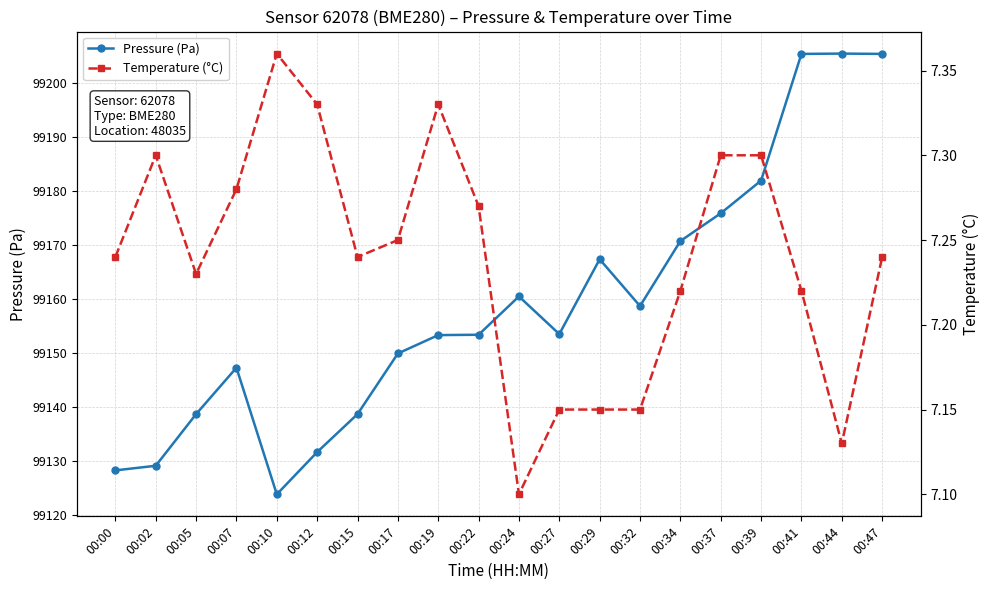

Reading right to left, list all the values displayed in this chart.

Pressure (Pa): 99205.4	99205.4	99205.4	99181.9	99175.9	99170.8	99158.7	99167.4	99153.5	99160.5	99153.4	99153.3	99149.9	99138.7	99131.7	99123.9	99147.3	99138.7	99129.2	99128.3
Temperature (°C): 7.2	7.1	7.2	7.3	7.3	7.2	7.2	7.2	7.2	7.1	7.3	7.3	7.2	7.2	7.3	7.4	7.3	7.2	7.3	7.2